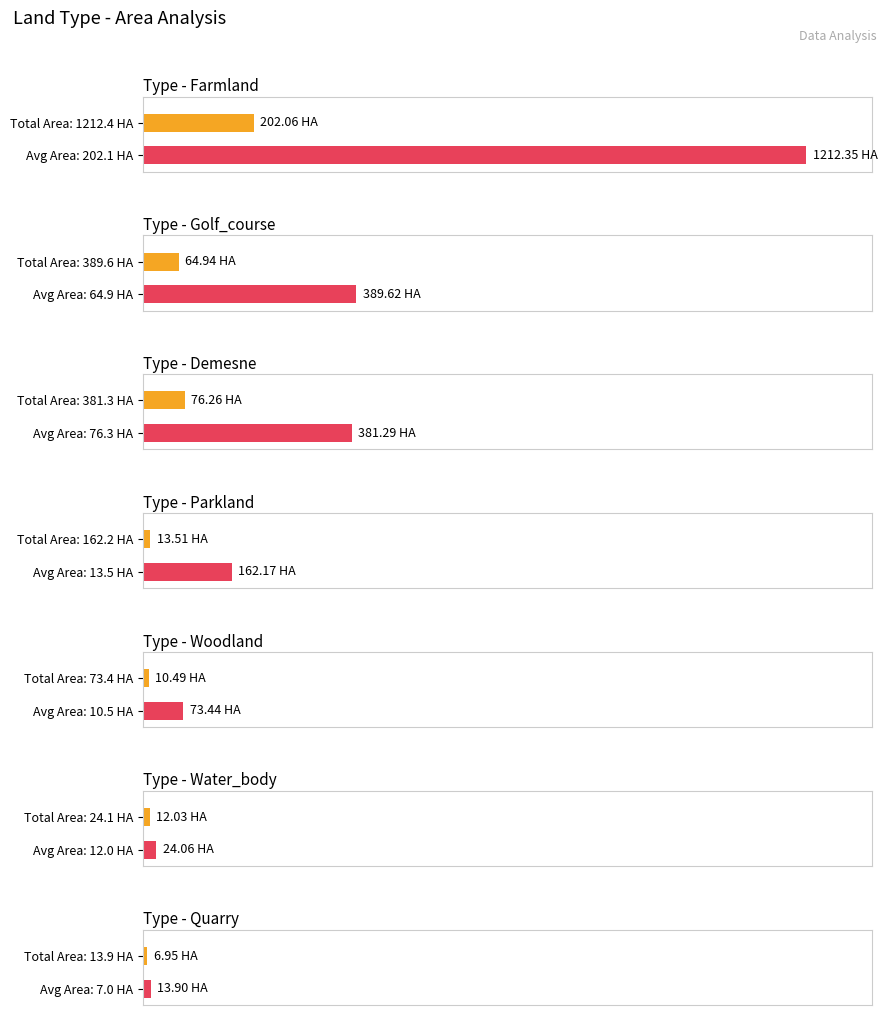

At which category does the chart reach its peak across all series?

Farmland